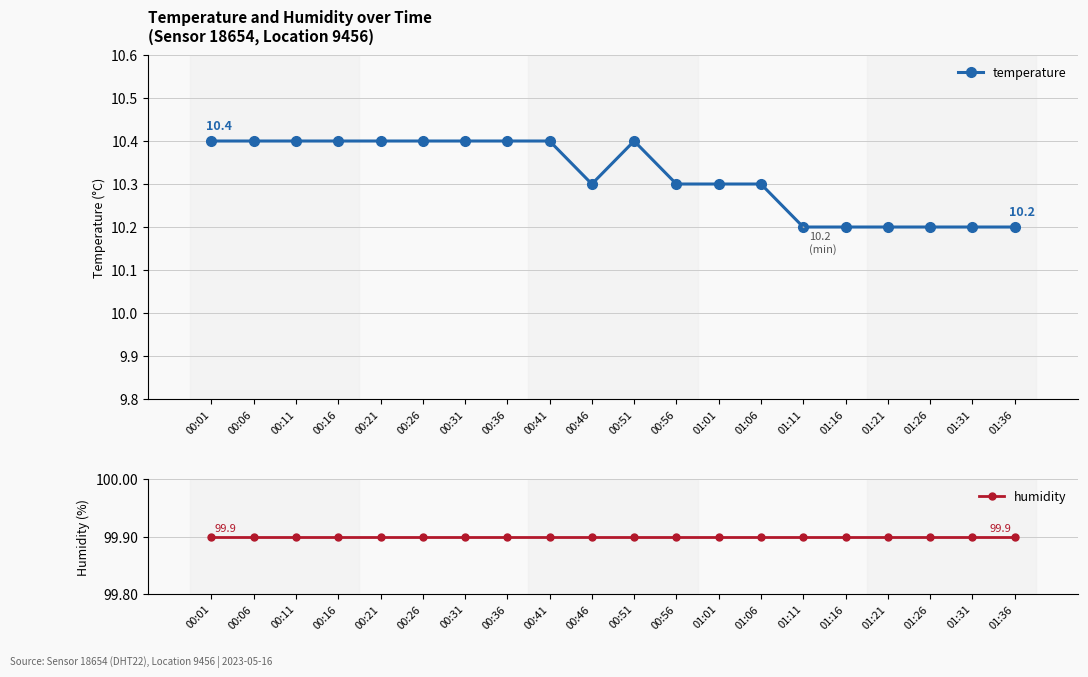

What position from the right is 01:06?

7